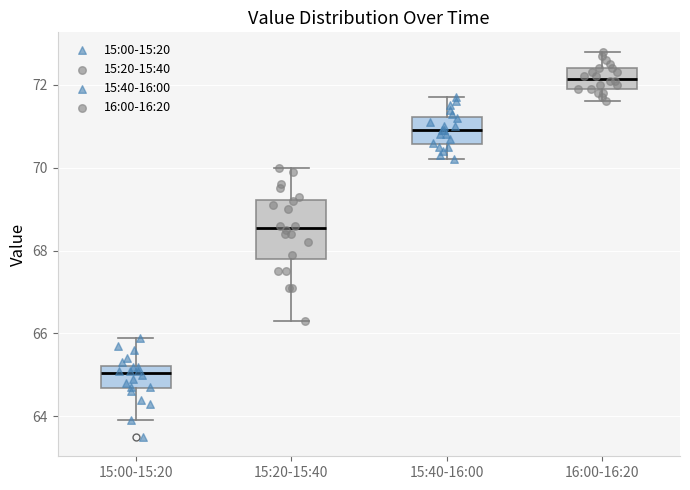

Which box has the lowest median line?

15:00-15:20